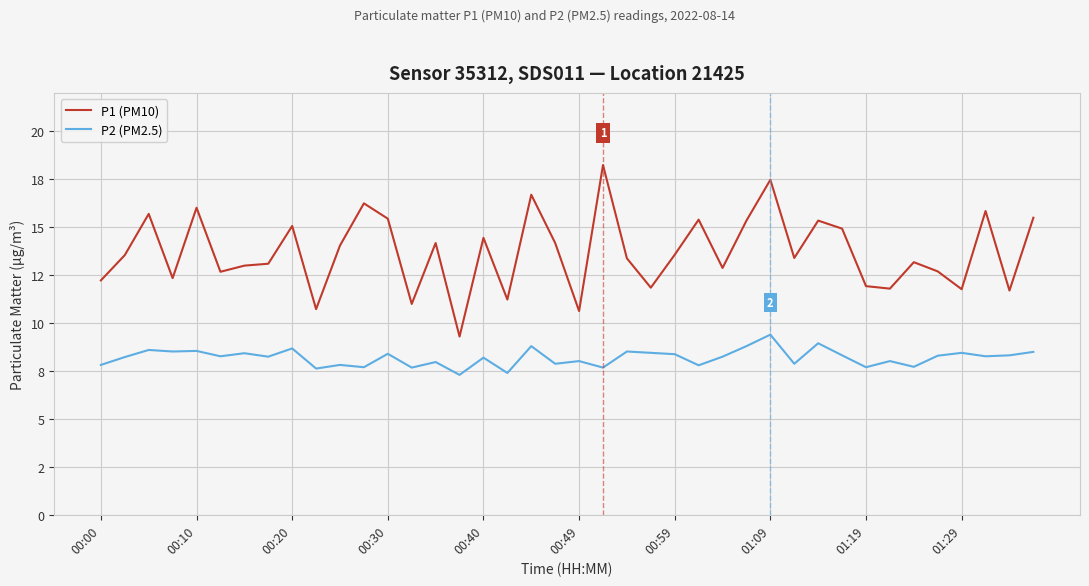

Which series has the largest total across all categories?

P1 (PM10)